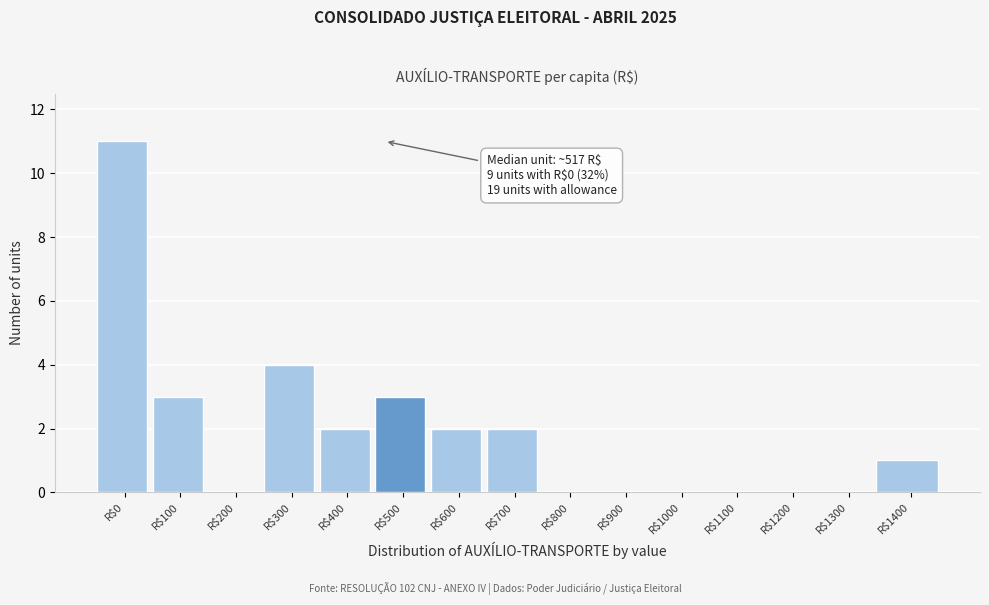

The value at R$700 is 2. True or false?

True